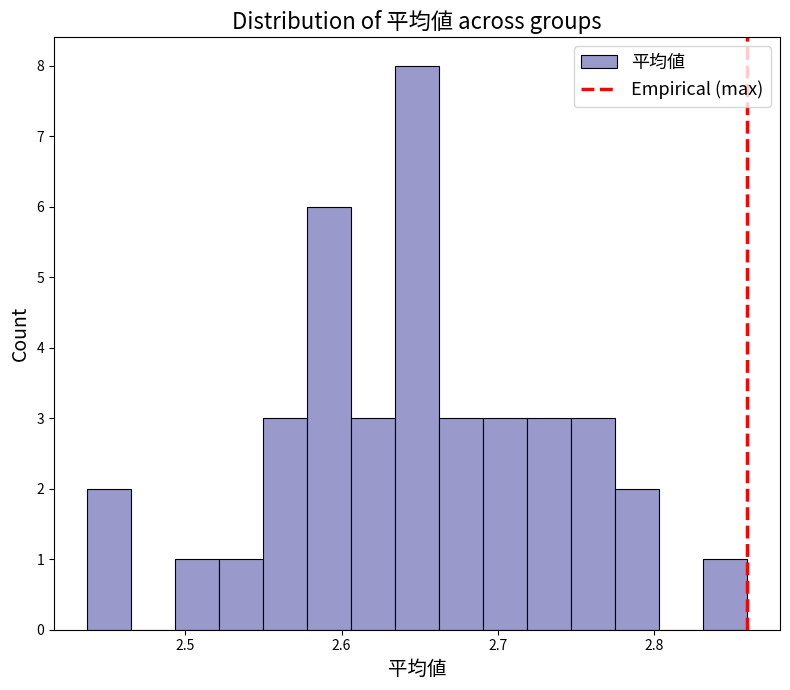

Around what value on the x-axis is the tallest bar? Give the approximate position of its centre, as read against the axis.

2.65